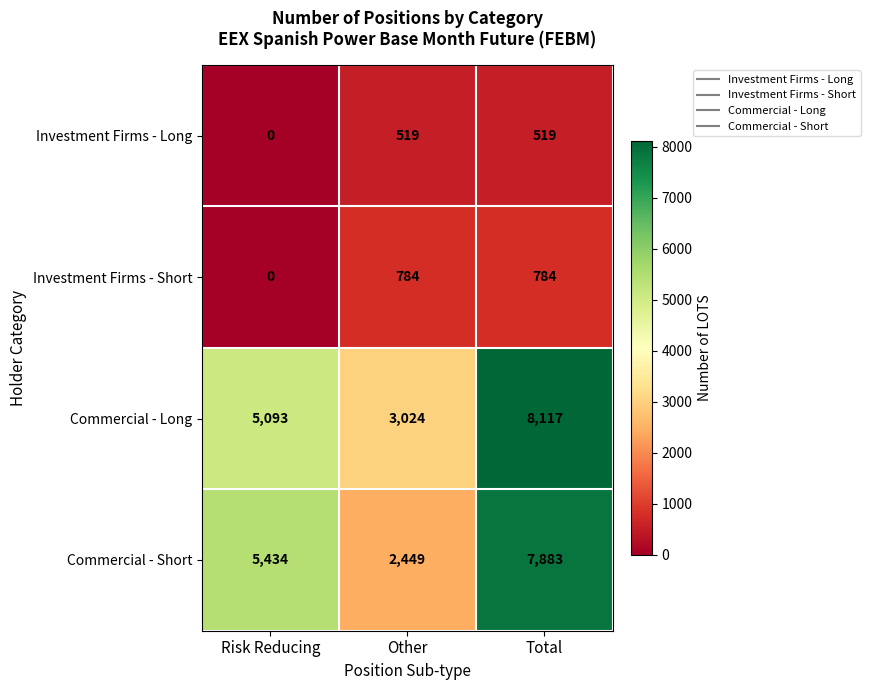

What is the greatest value displayed?

8117